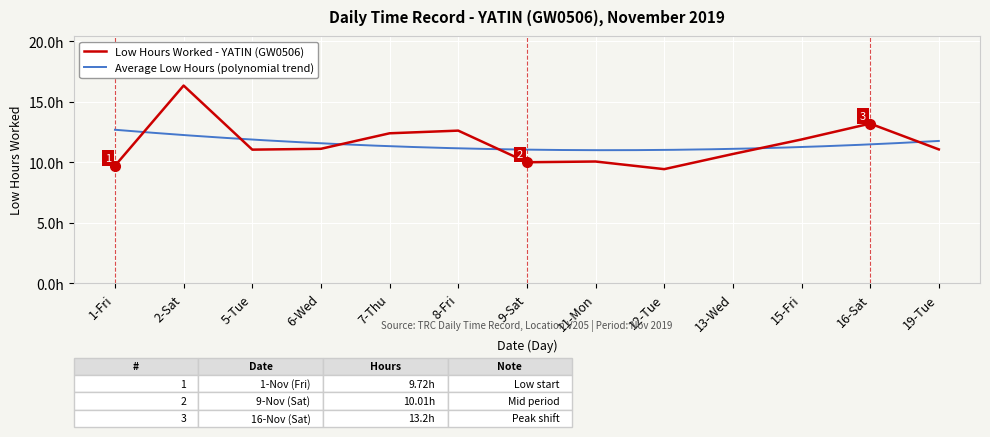

How many values exceed 11?

8